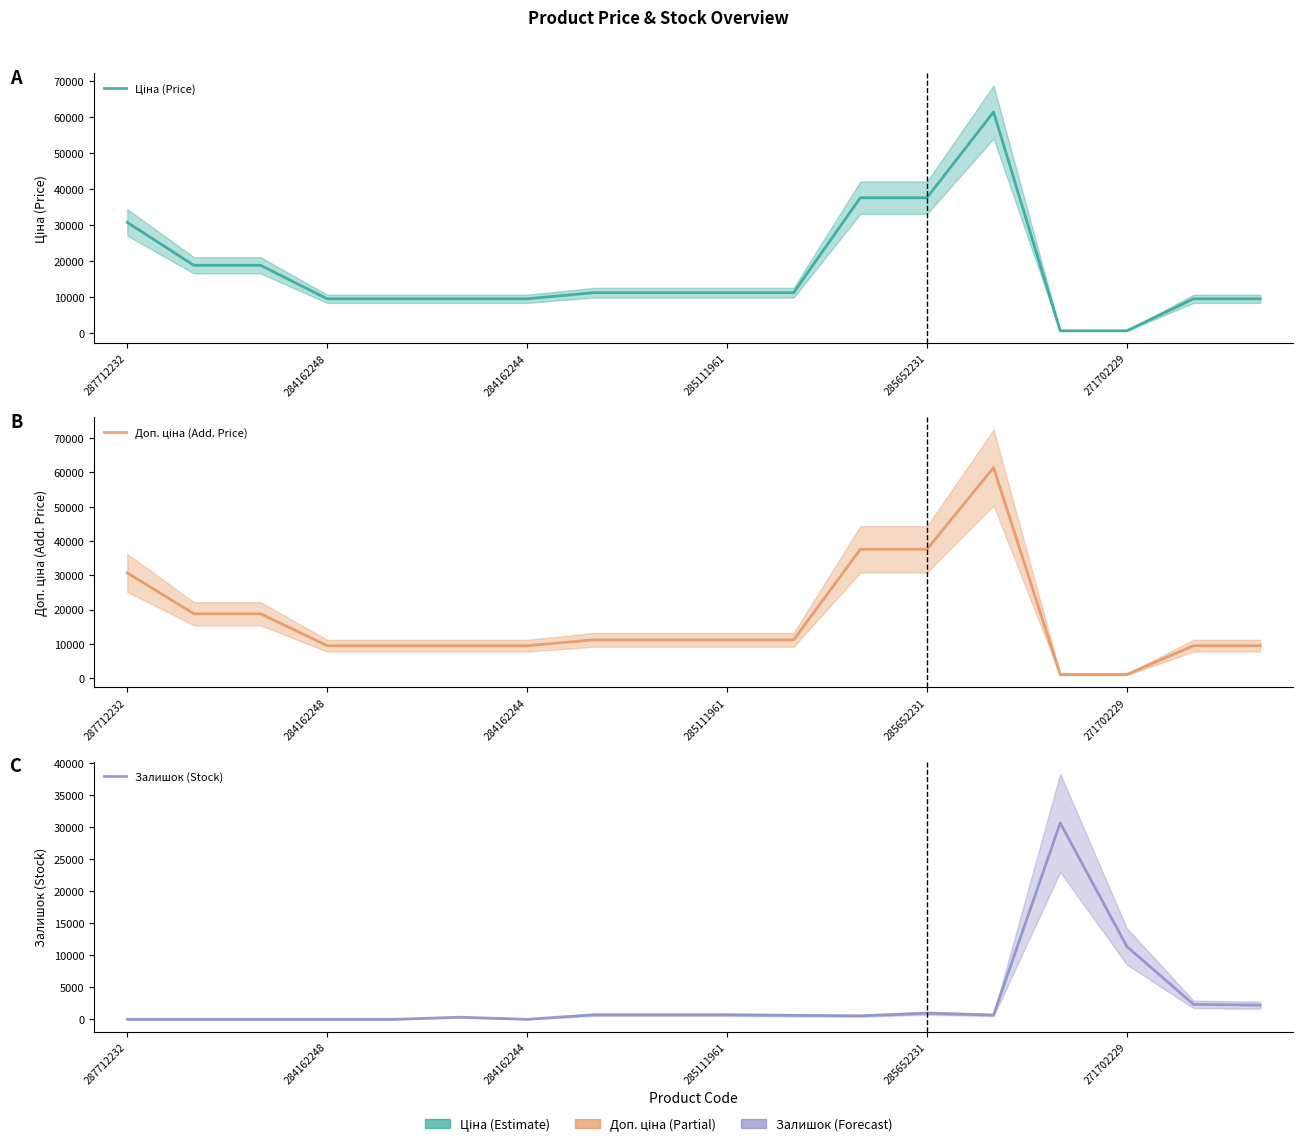

At how many categories does at least one series exceed 34888?

3